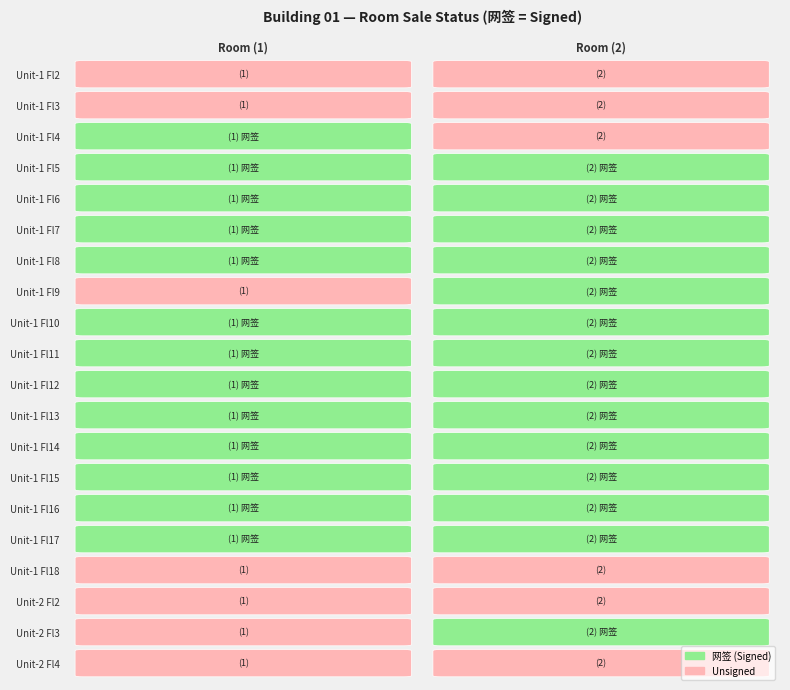

Which series has the largest total across all categories?

Room (2)